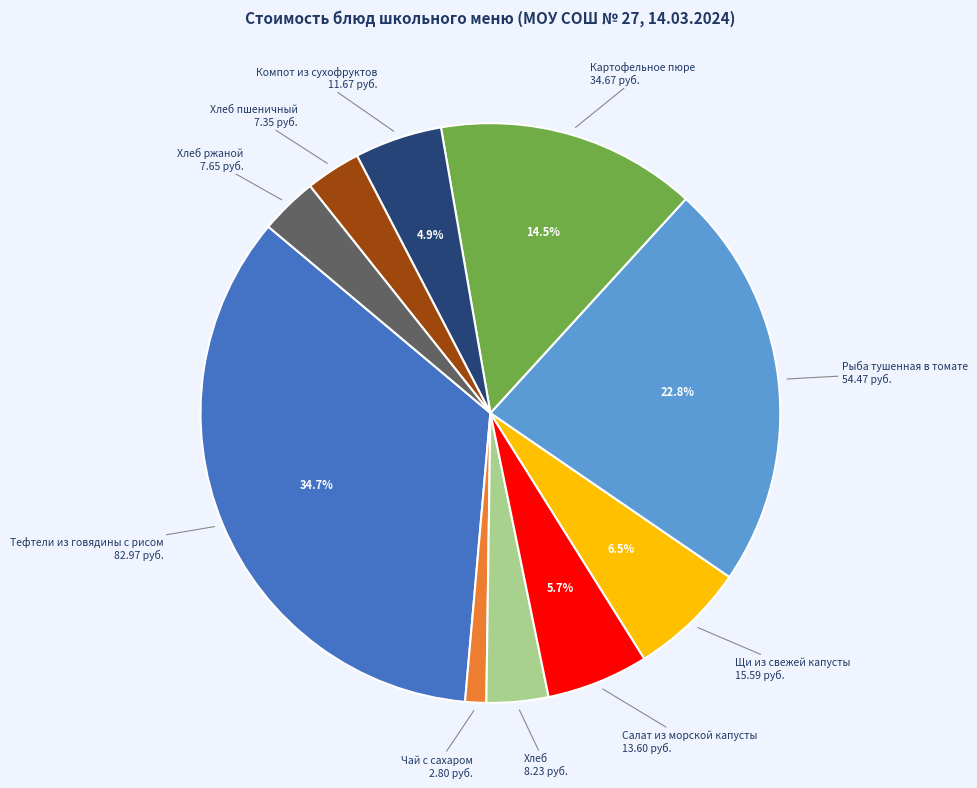

The Тефтели из говядины с рисом slice represents 35% of the pie. True or false?

True